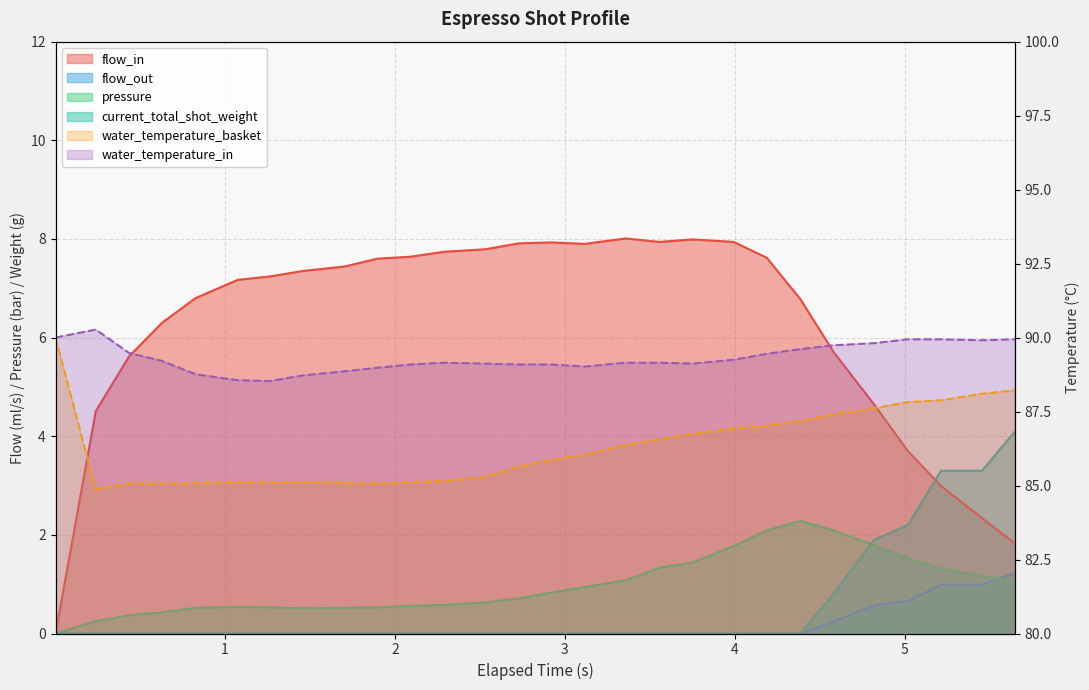

Which series has the largest total across all categories?

water_temperature_in